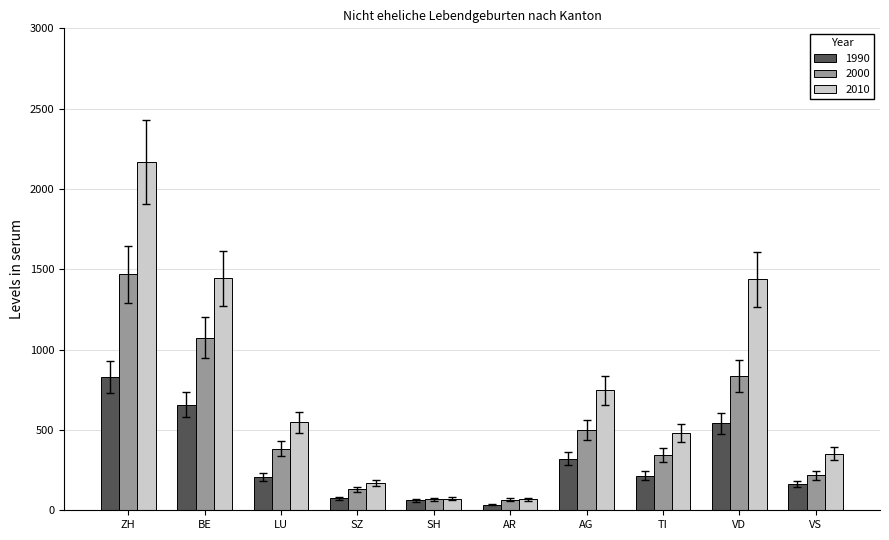

The 1990 series shows 302.3 at LU. True or false?

False